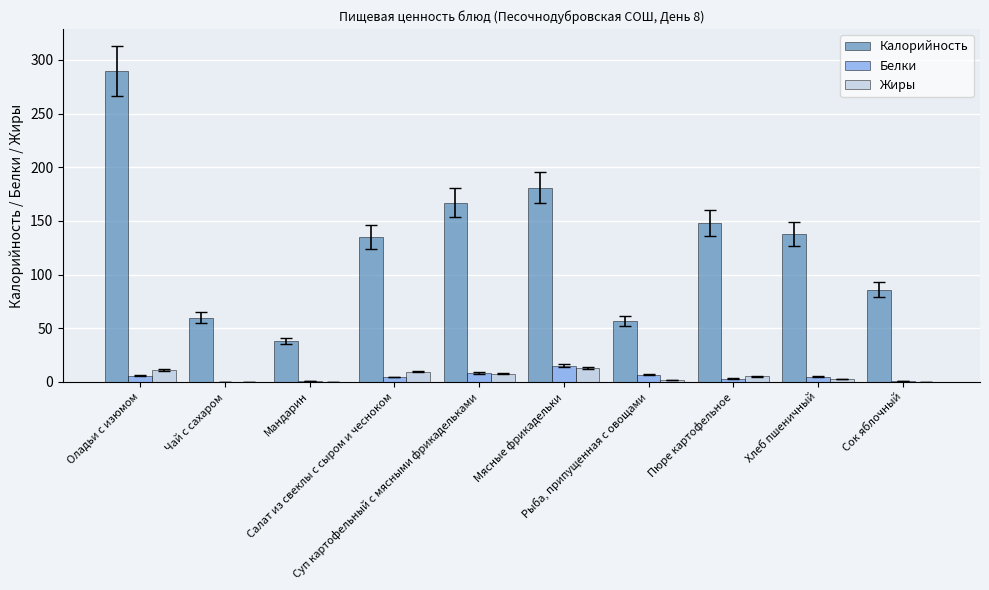

What is the sum of all Белки values?

50.9